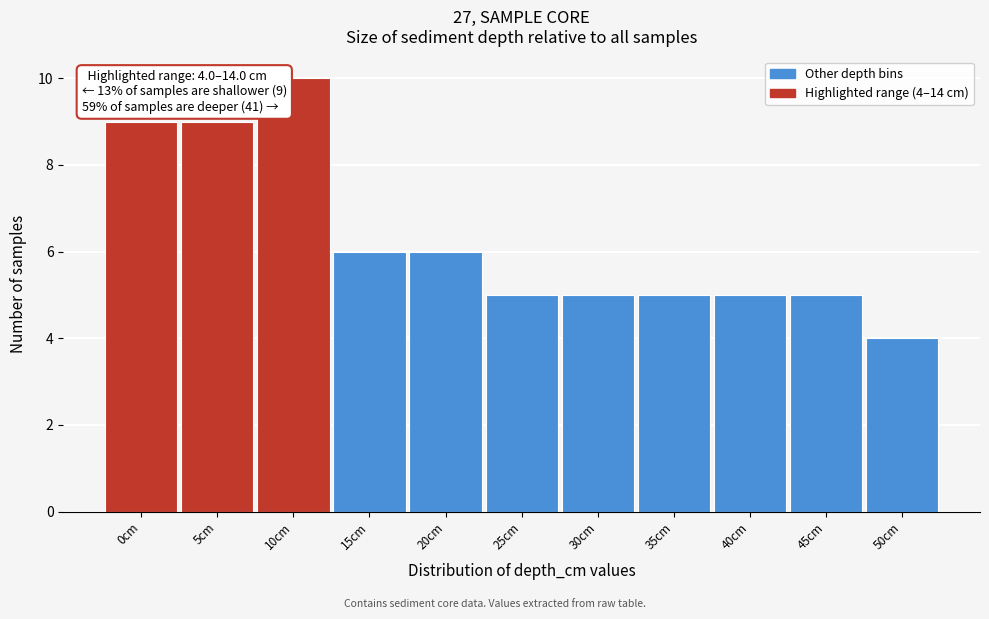

Reading right to left, list all the values displayed in this chart.

50cm=4	45cm=5	40cm=5	35cm=5	30cm=5	25cm=5	20cm=6	15cm=6	10cm=10	5cm=9	0cm=9